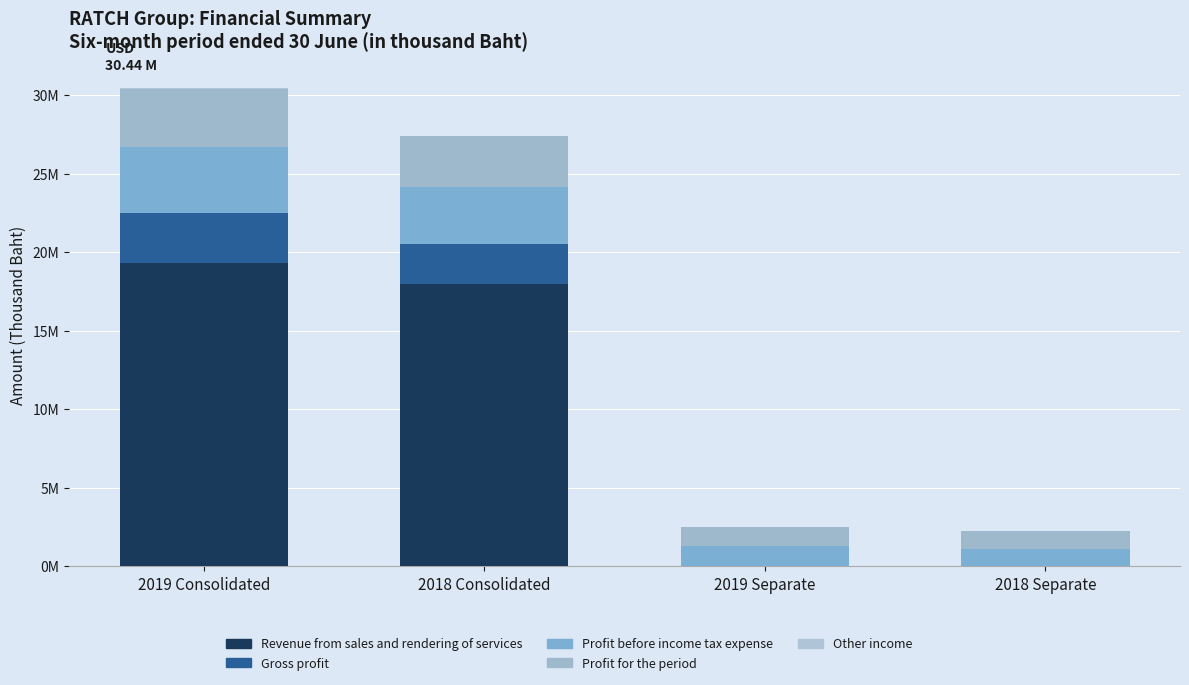

What position from the right is 2018 Consolidated?

3